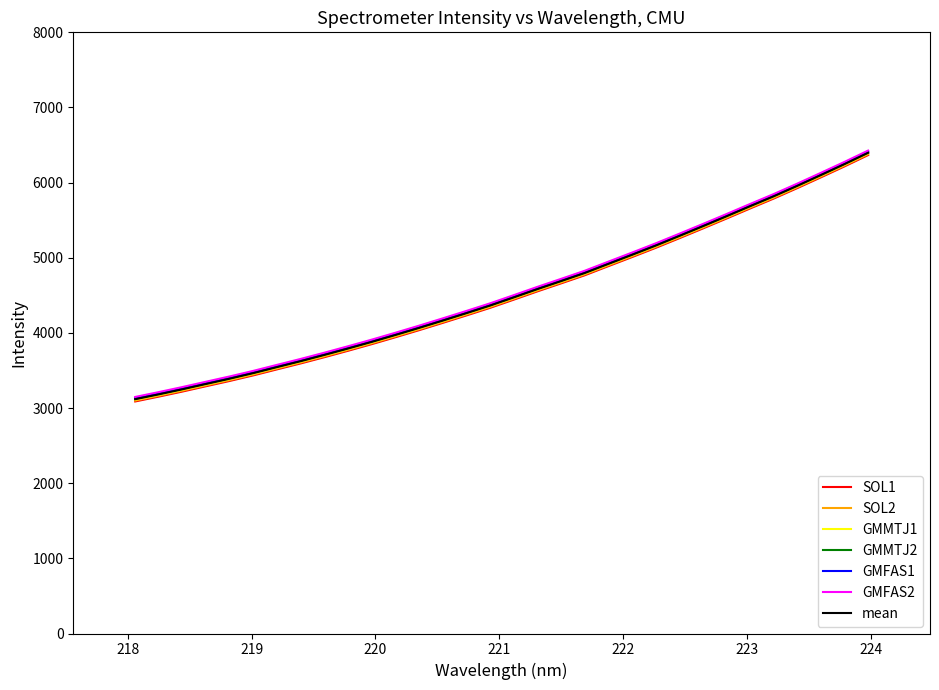

Does the chart have visible grid lines?

No